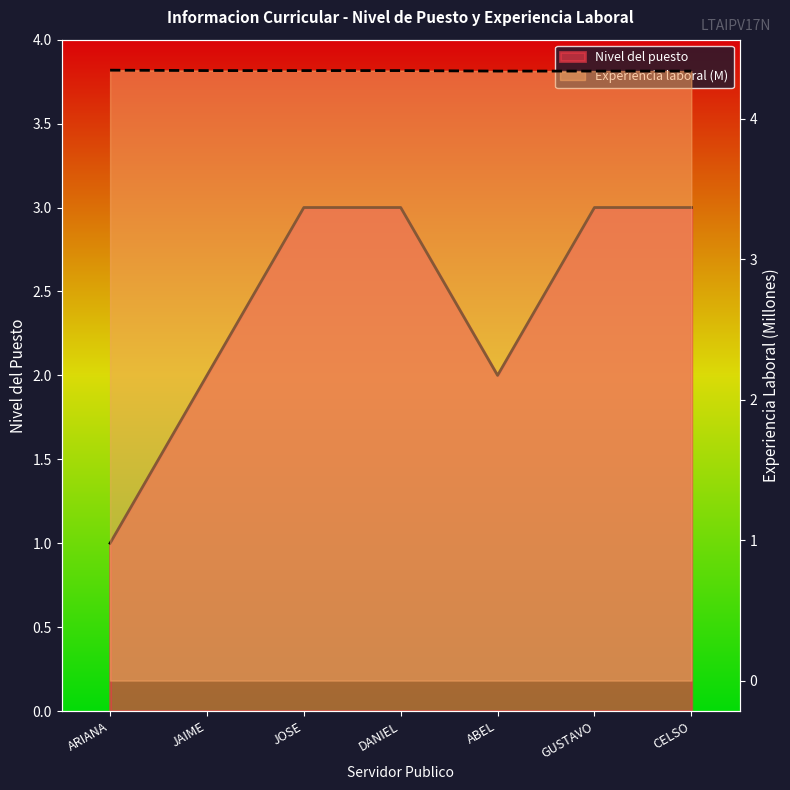

How many data points does each series have?

7